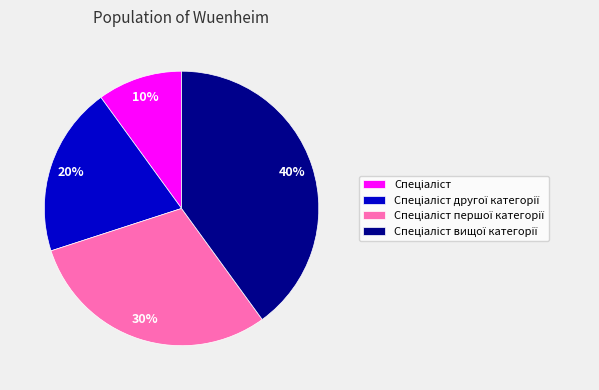

To the nearest percent, what is the average slice percentage?

25%